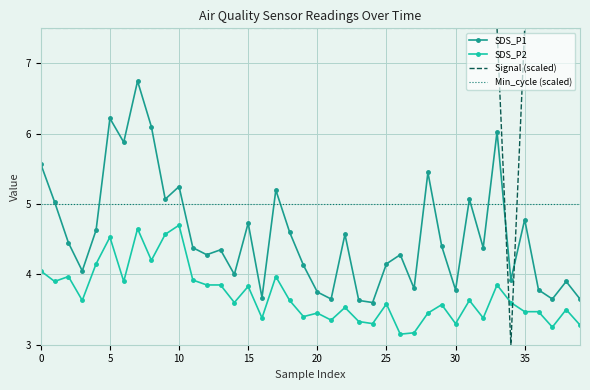

True or false: SDS_P1 has more than 1 interior local peaks.

True